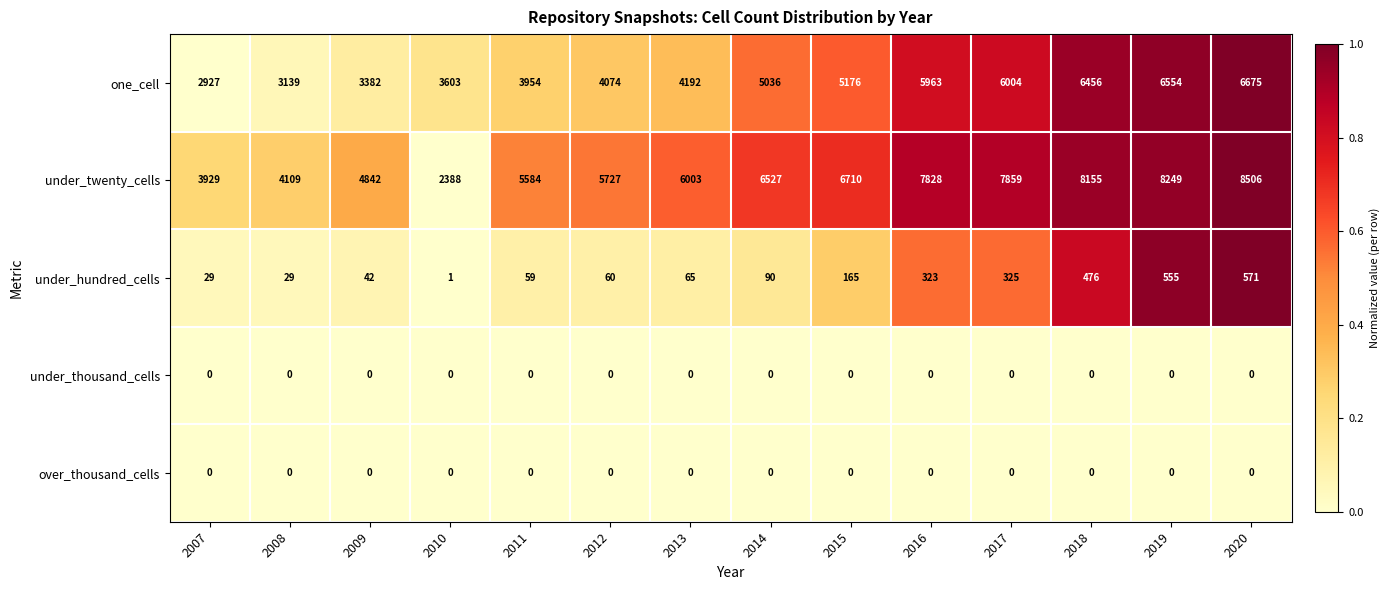

What is the total value across all series at 2019?

15358